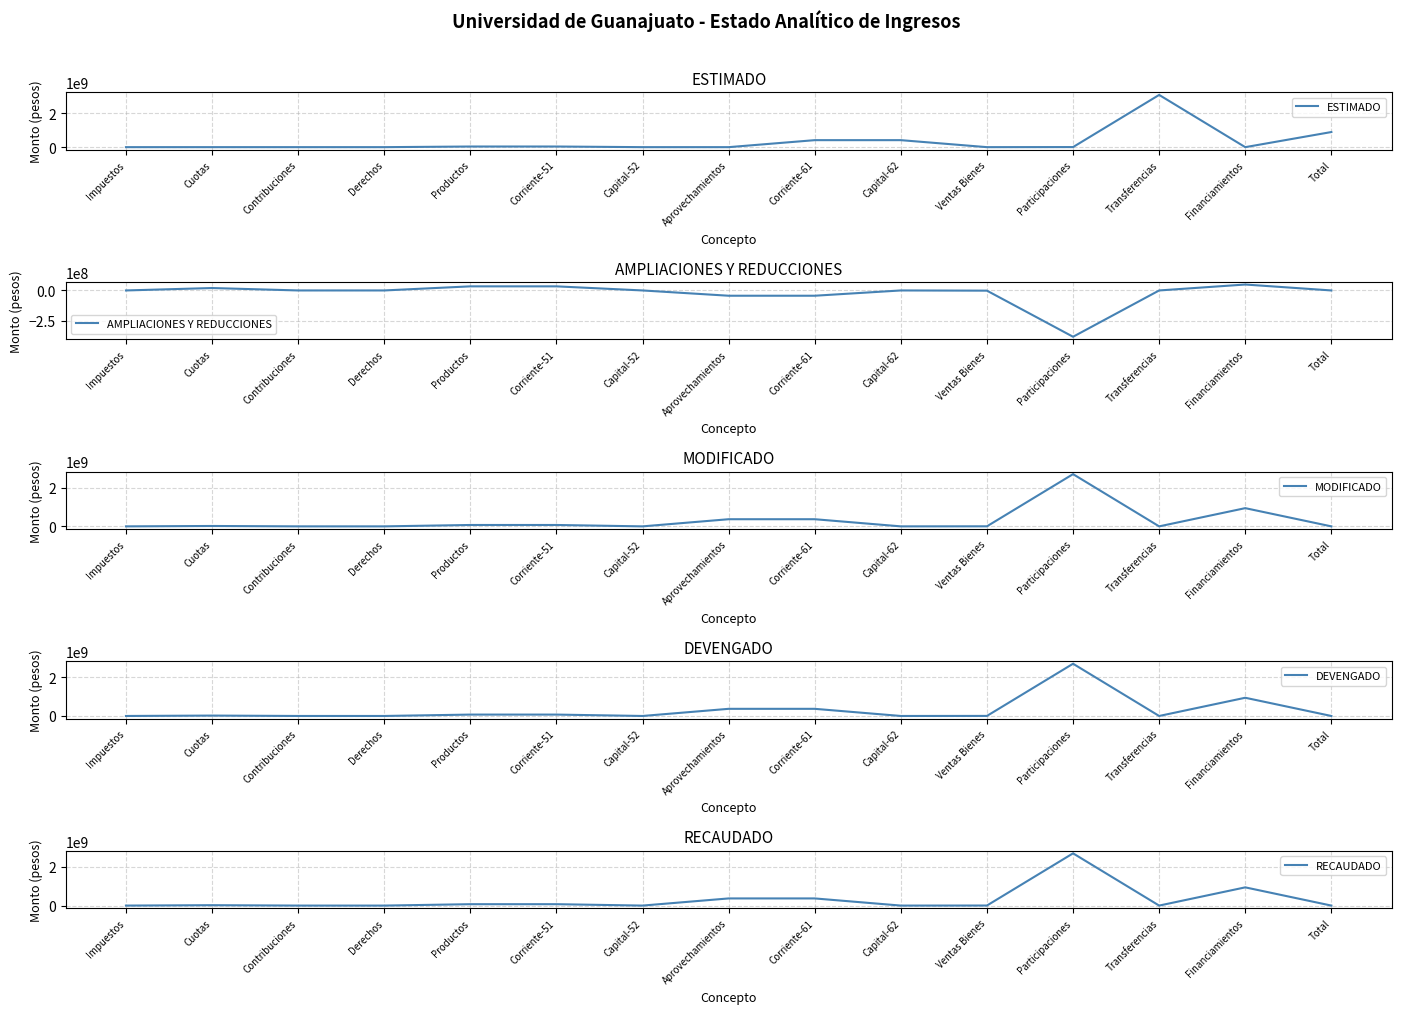

How many data points in MODIFICADO are above 2964927?

8